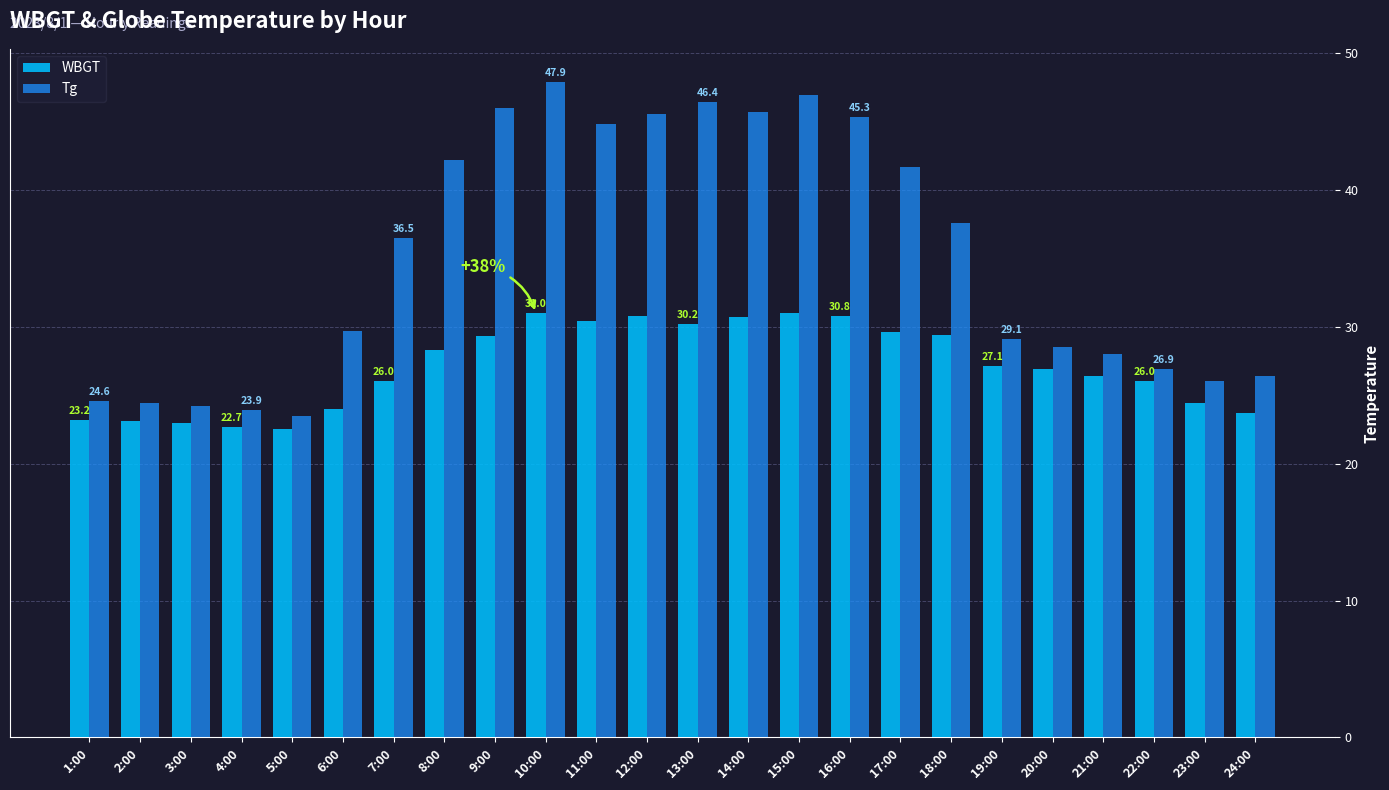

What is the highest value of the Tg series?

47.9